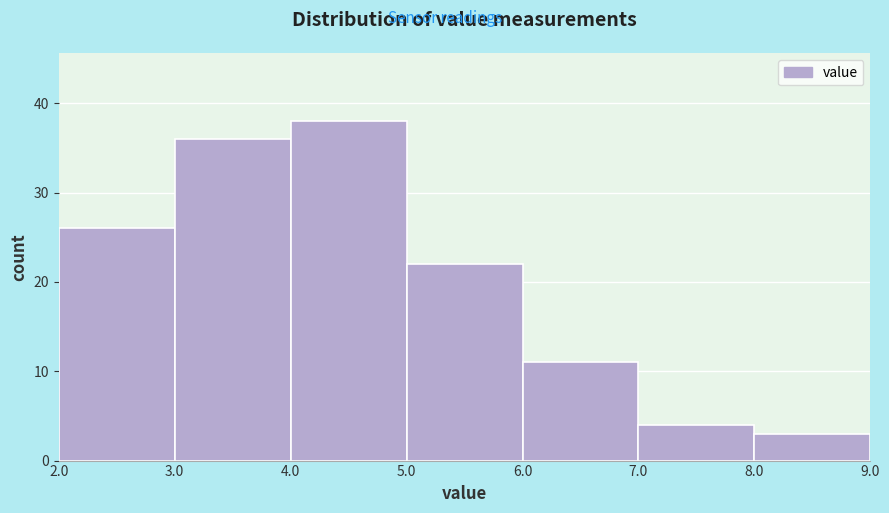

Reading left to right, transcribe this chart: for each bar, give the range it covers on the x-axis and its height. The values are not printed on the chart, so give them approximately, as read against the axis.

2.0 to 3.0: 26
3.0 to 4.0: 36
4.0 to 5.0: 38
5.0 to 6.0: 22
6.0 to 7.0: 11
7.0 to 8.0: 4
8.0 to 9.0: 3